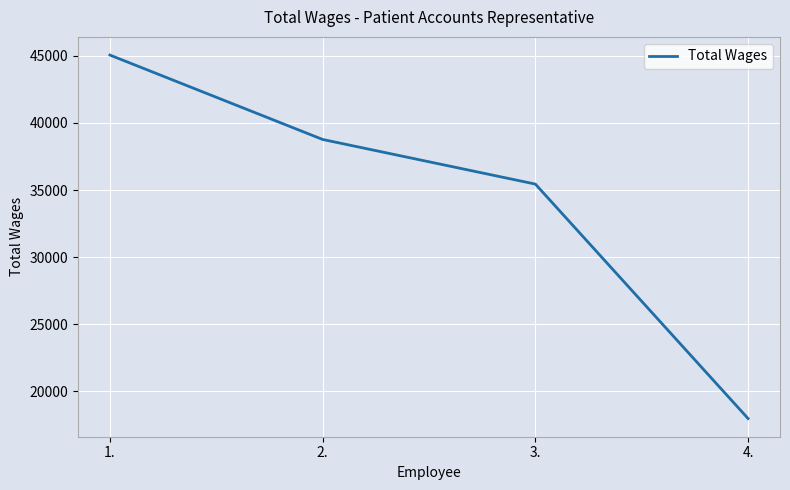

Is it true that the value at 2. is 38764?

True